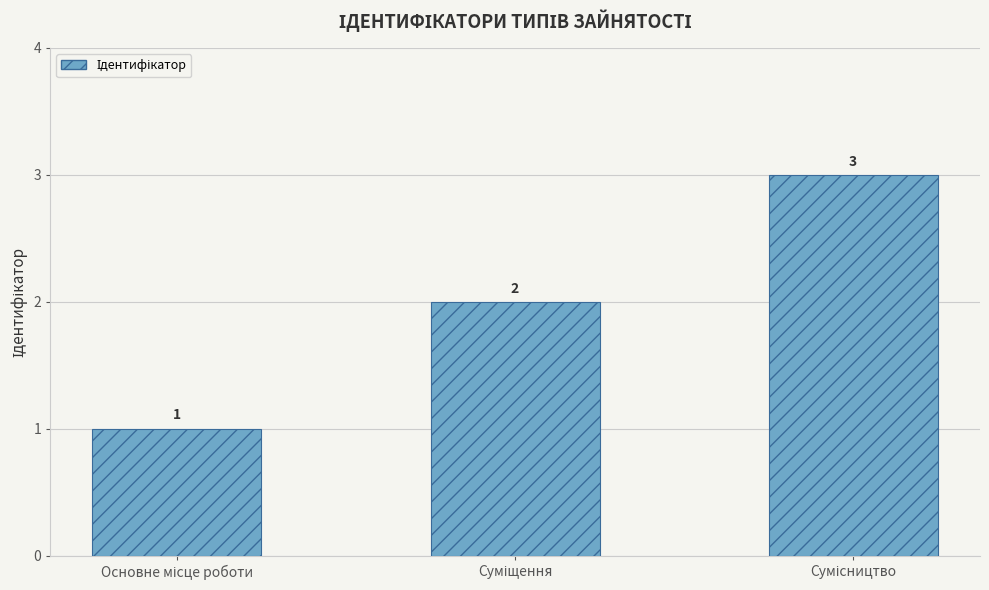

Reading left to right, what are all the values shown in this chart?

1	2	3